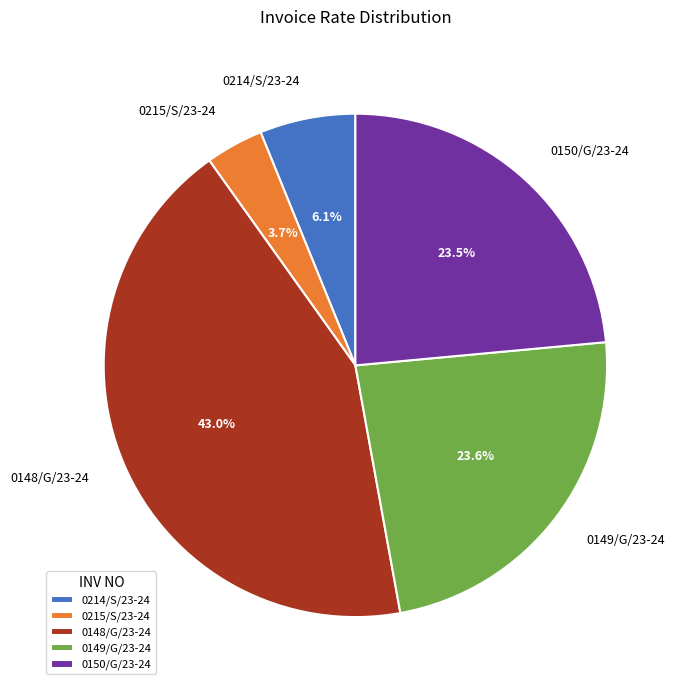

To the nearest percent, what is the combined percentage of 0215/S/23-24 and 0149/G/23-24?

27%